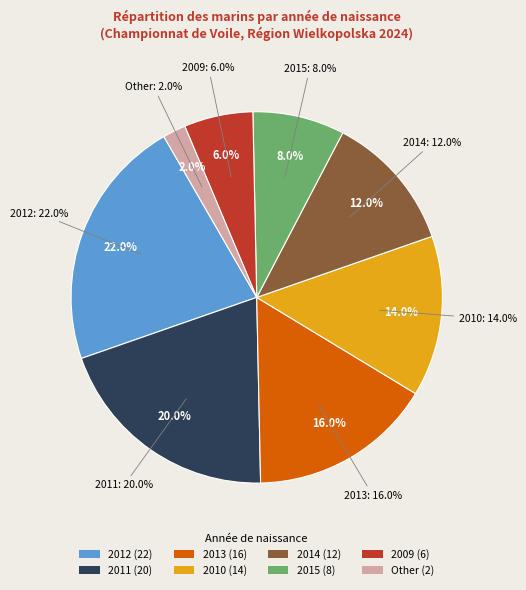

To the nearest percent, what is the average slice percentage?

12%